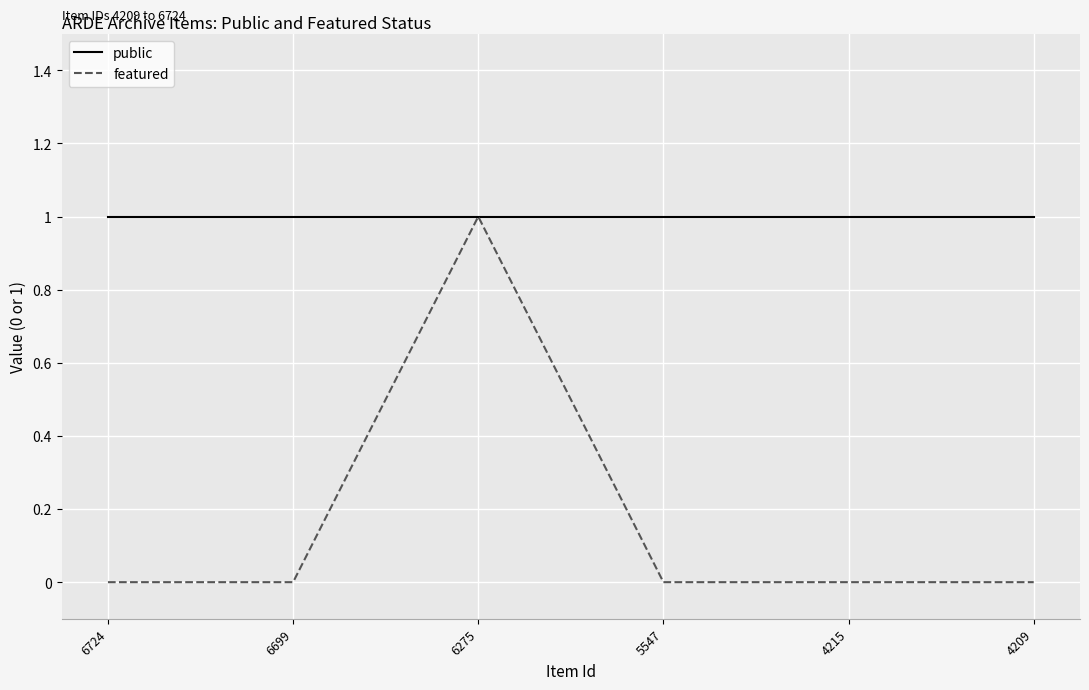

The public series shows 1 at 6724. True or false?

True